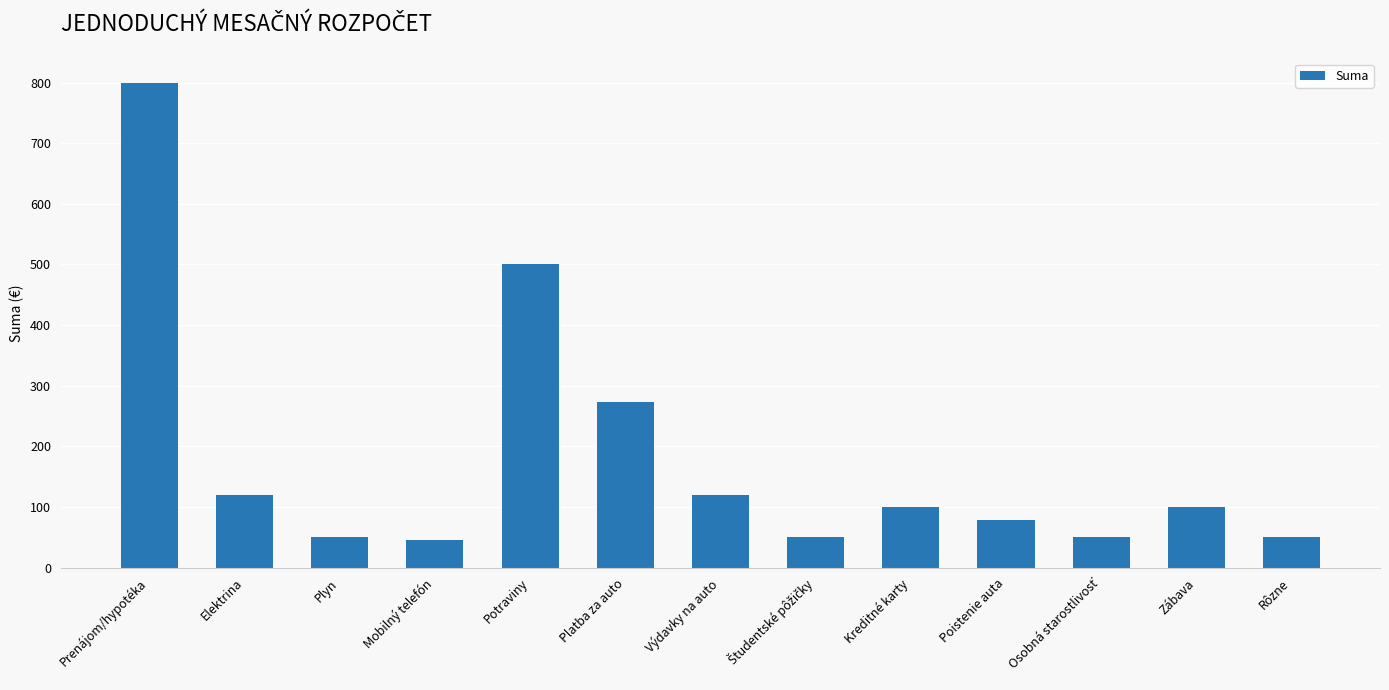

How many data points does each series have?

13